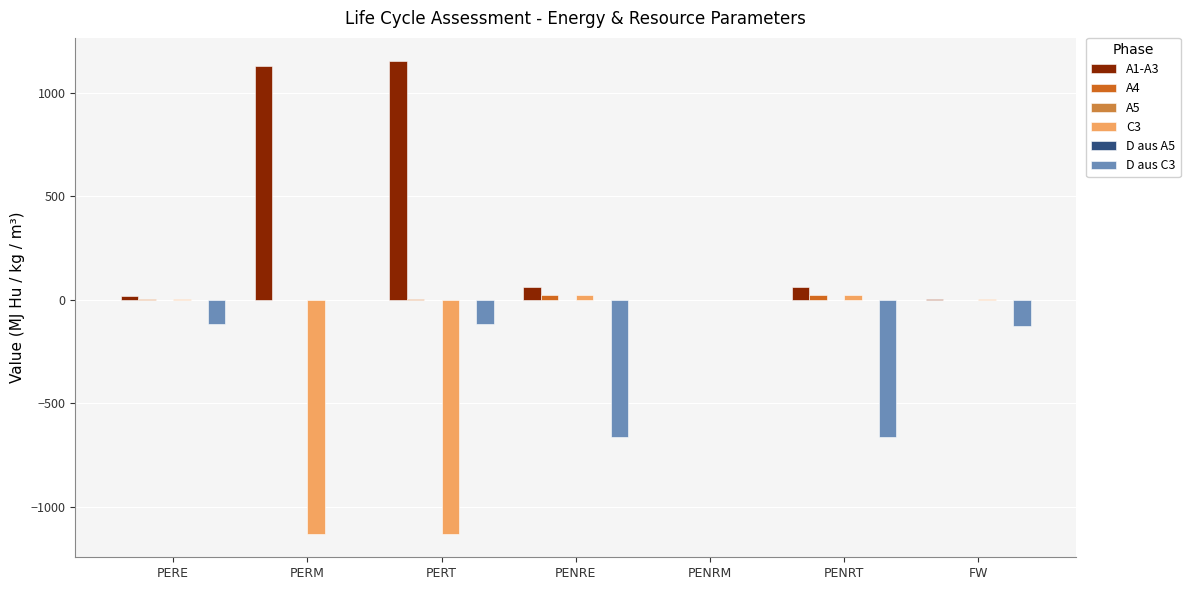

What is the total value across all series at PERT?

-95.7